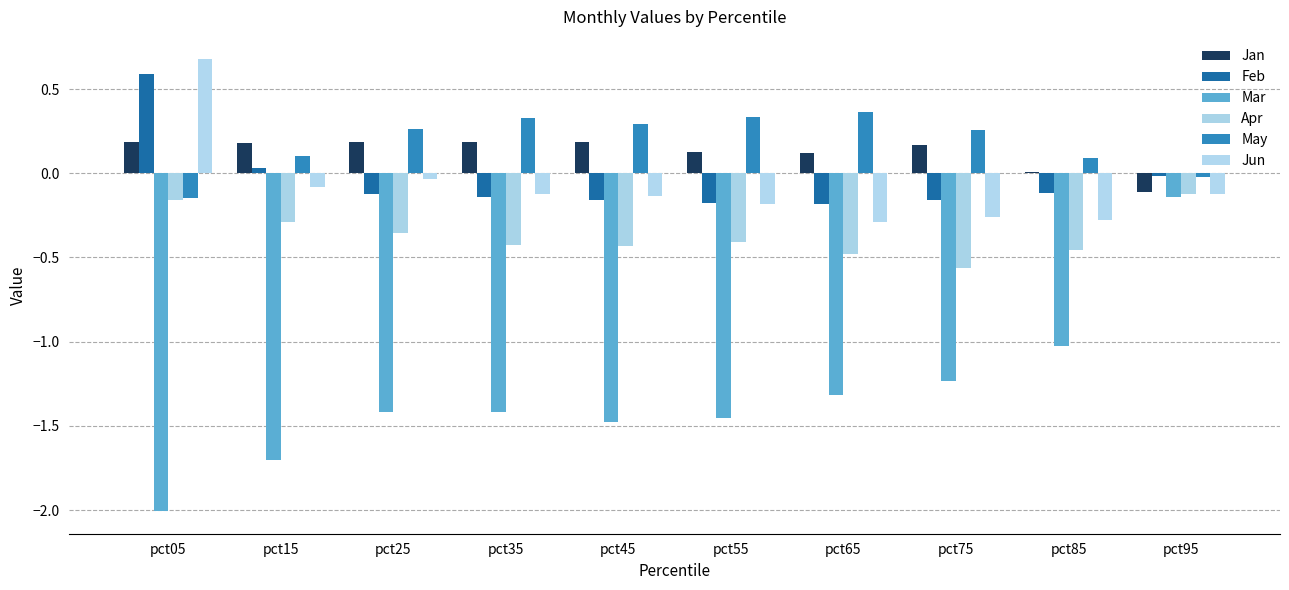

What is the average value of the Jan series?

0.1